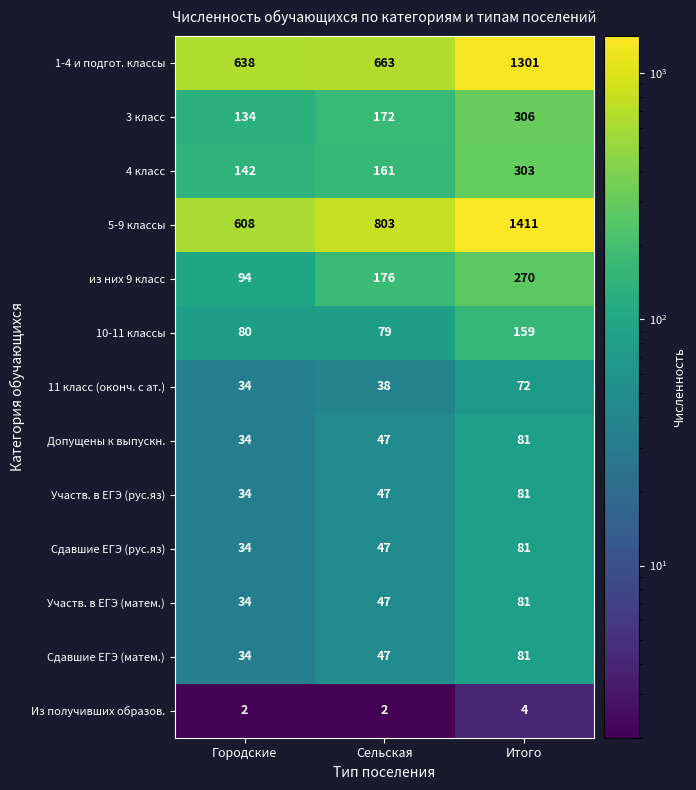

What is the total value across all series at Городские?

1902